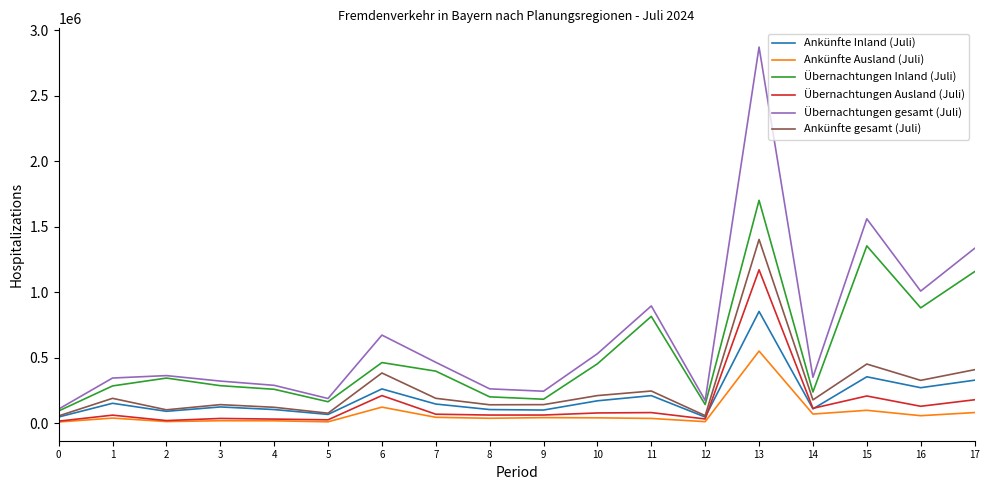

Which series has the largest total across all categories?

Übernachtungen gesamt (Juli)